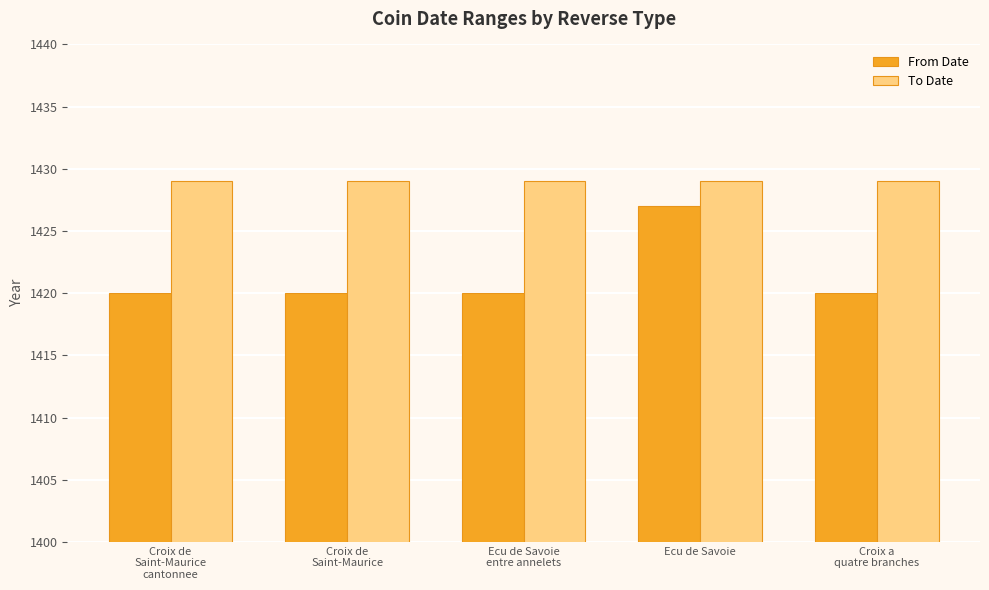

How many bars are there in each group?

2